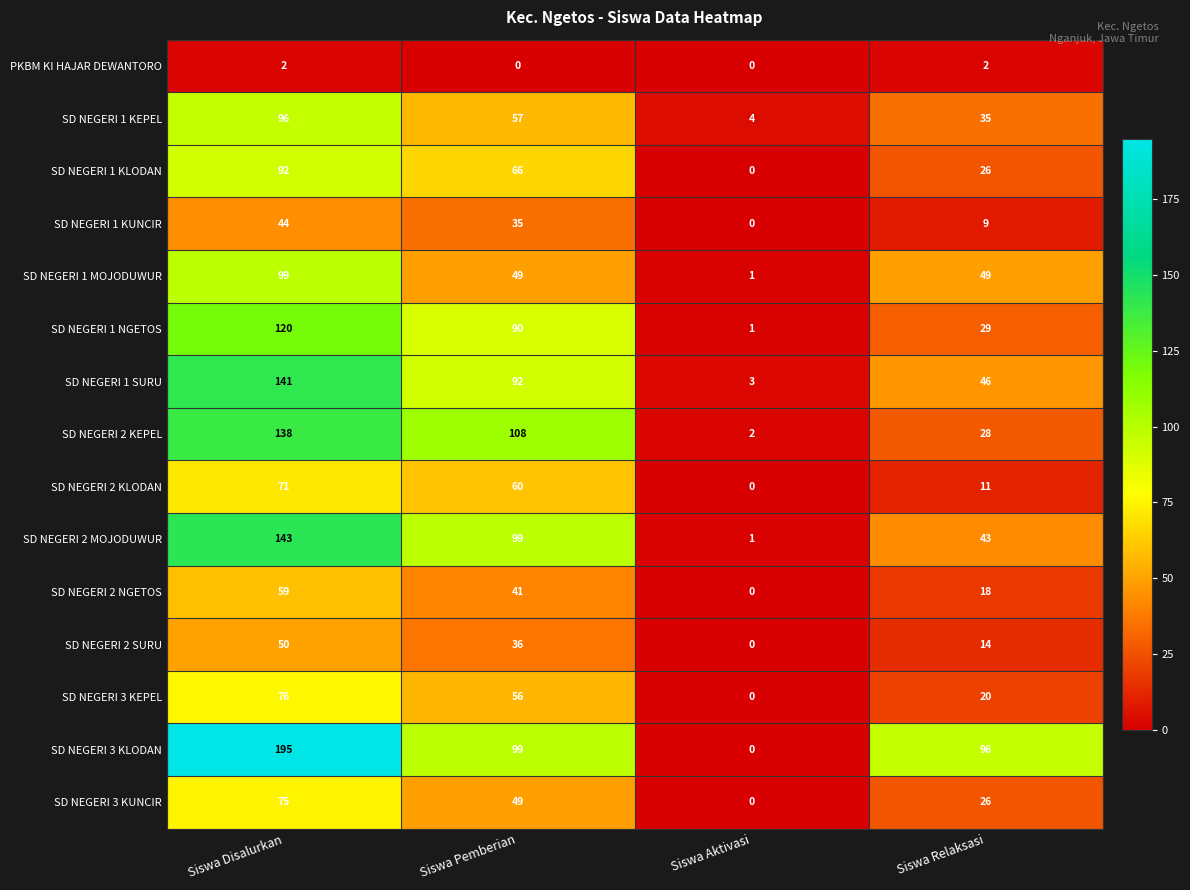

Which category has the highest value across all series?

Siswa Disalurkan